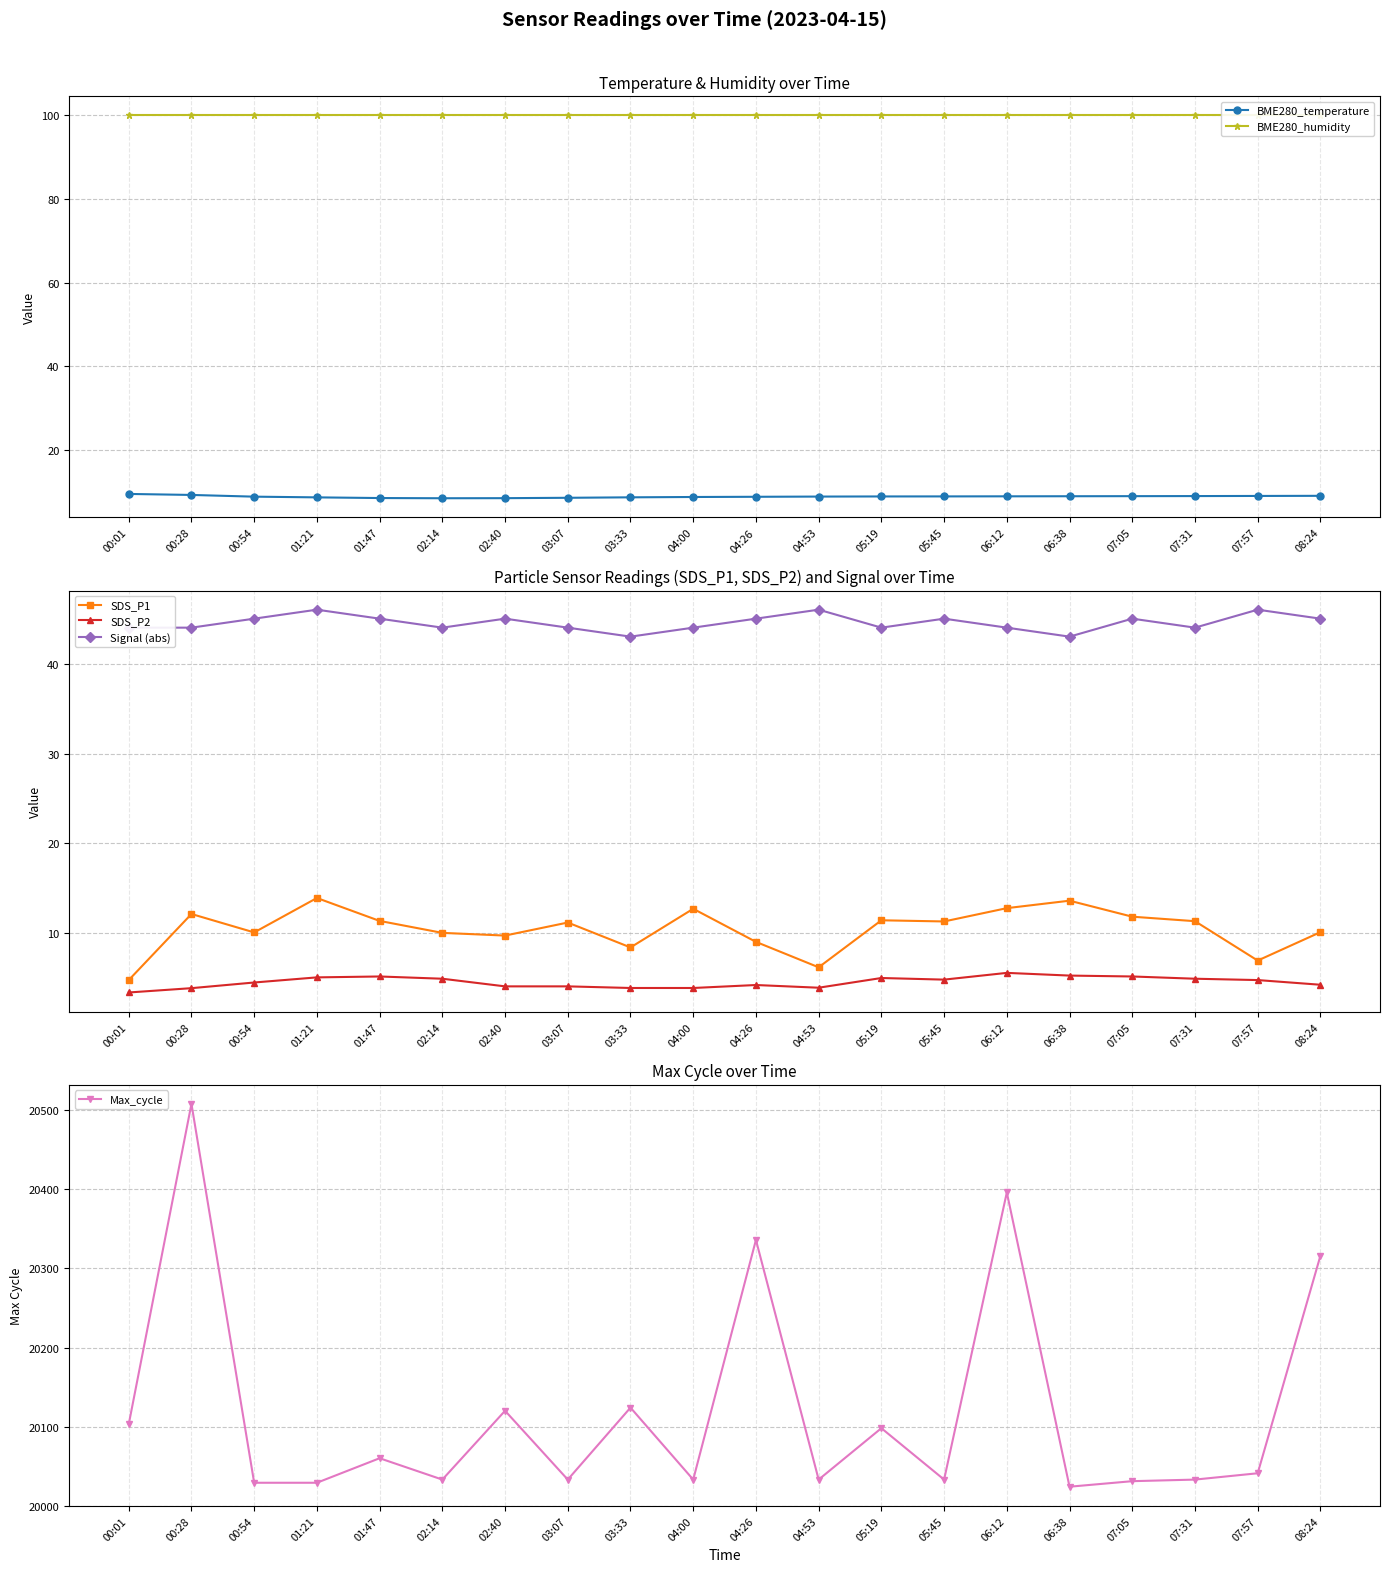

The Signal (abs) series shows 45.0 at 05:45. True or false?

True